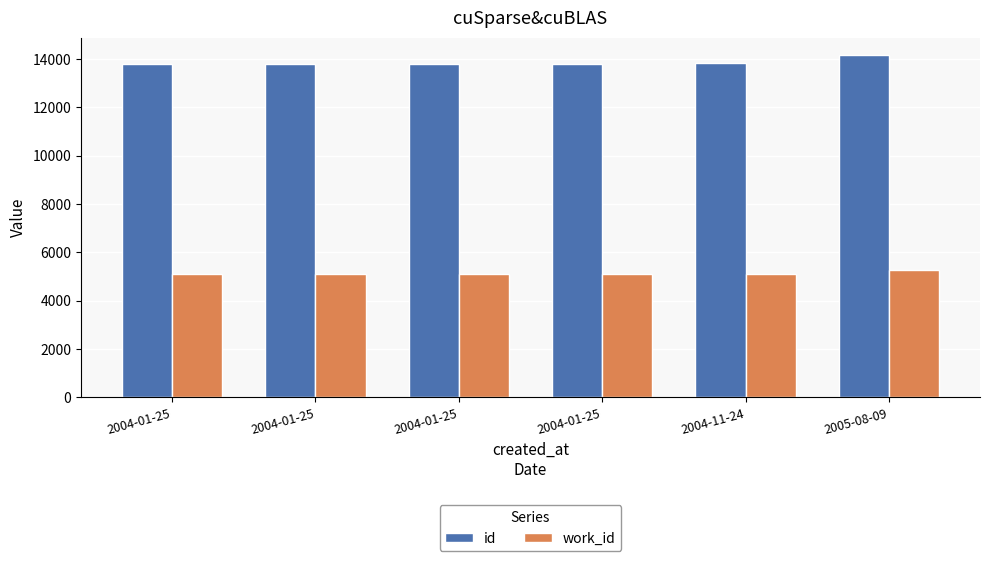

What value does the id series have at 2005-08-09, to the nearest 10?

14170